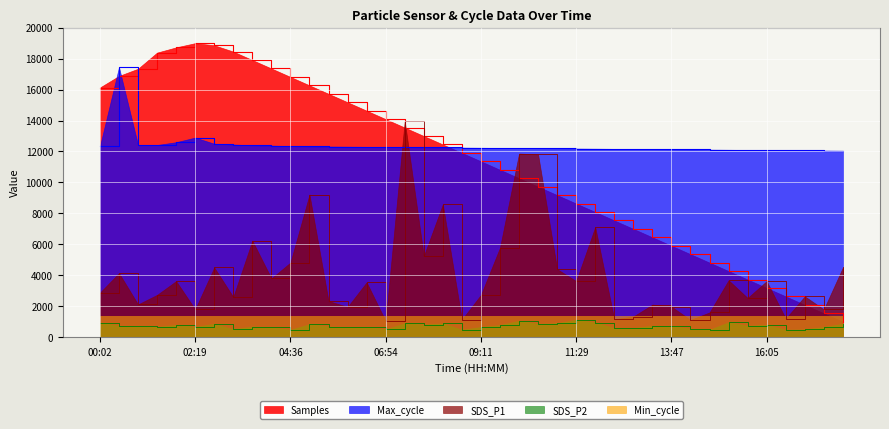

The value of Samples at 11:29 is 6014.3. True or false?

False